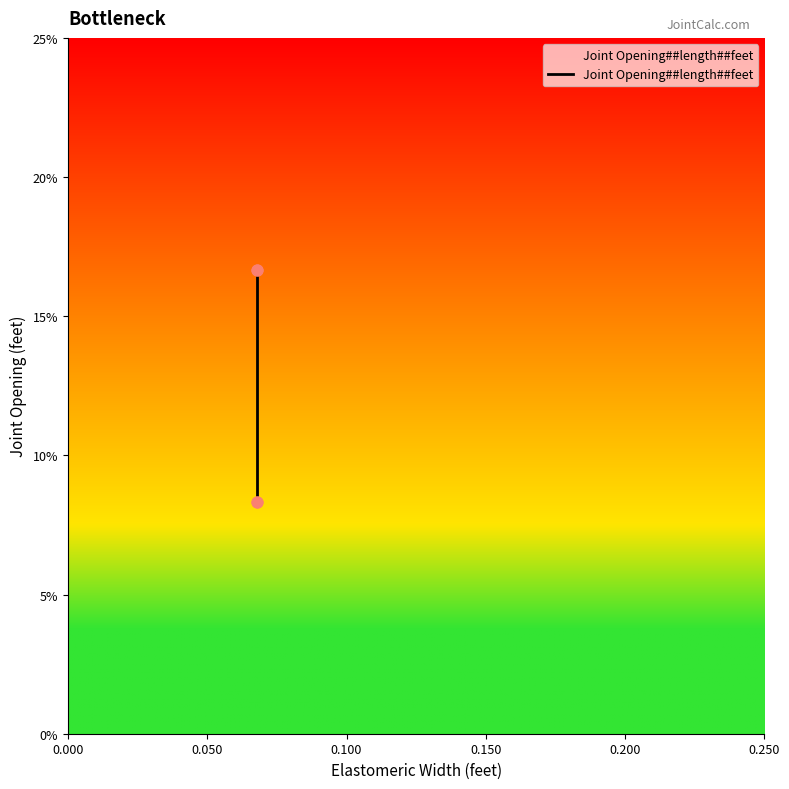

What is the change in value from 0.050 to 0.100?

+0.1